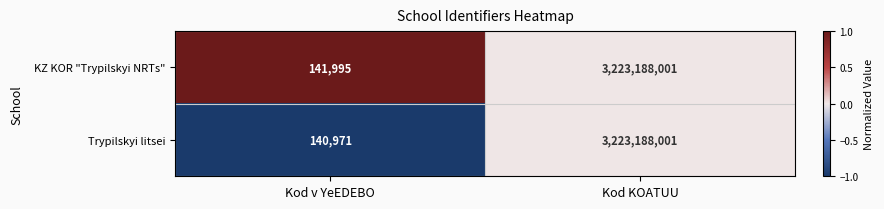

At which label is Trypilskyi litsei closest to 1611664486?

Kod v YeEDEBO